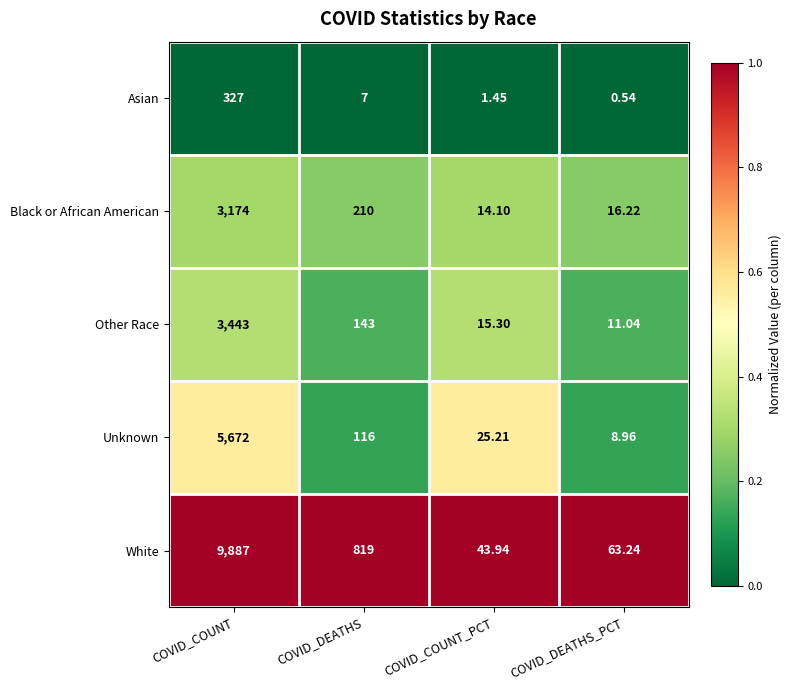

Rank the series by their maximum value, from highest to lowest.

White, Unknown, Other Race, Black or African American, Asian